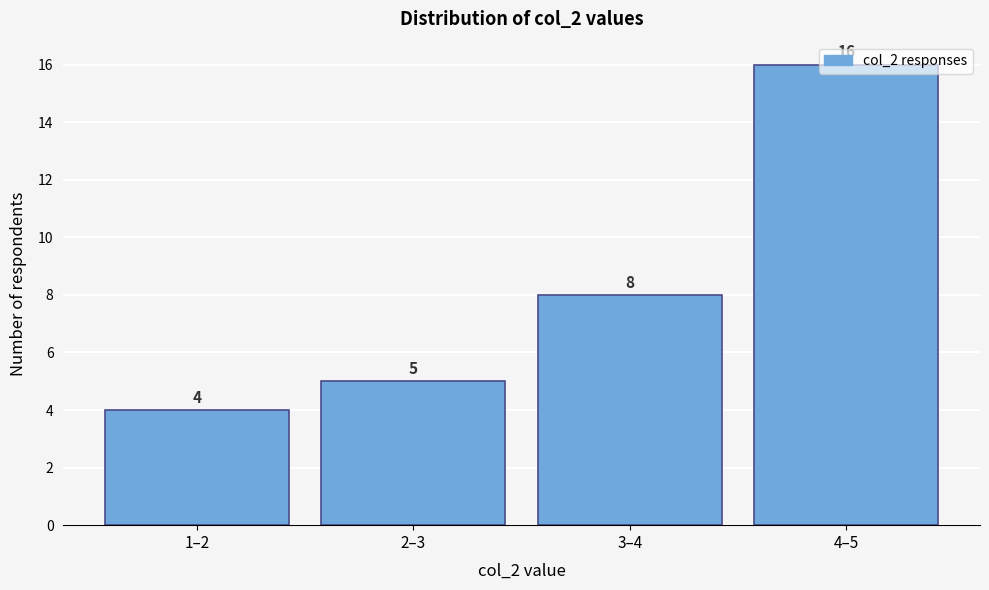

Where is the data nearest to the value 10?

3–4